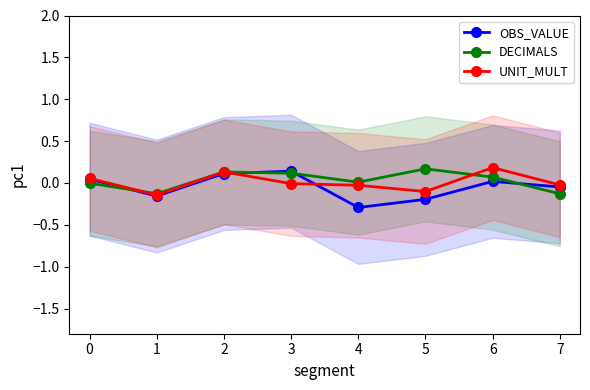

The value of DECIMALS at 4 is 0.0. True or false?

True